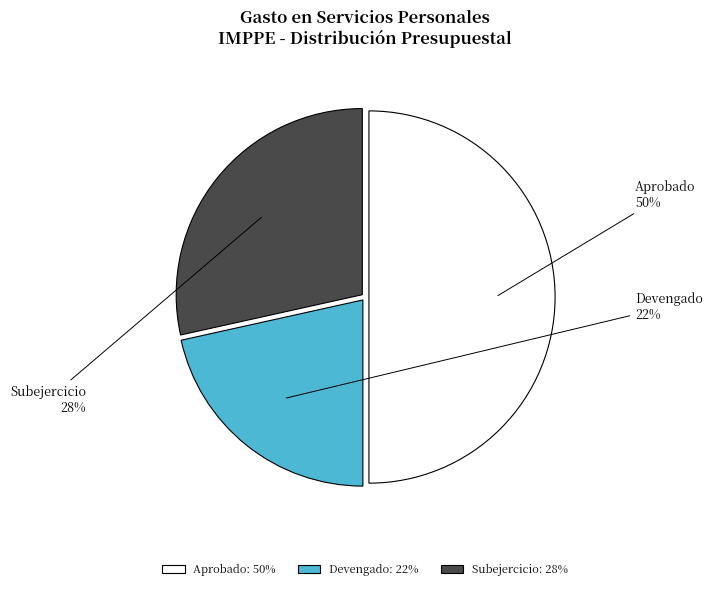

Rank the categories by value from highest to lowest.

Aprobado, Subejercicio, Devengado